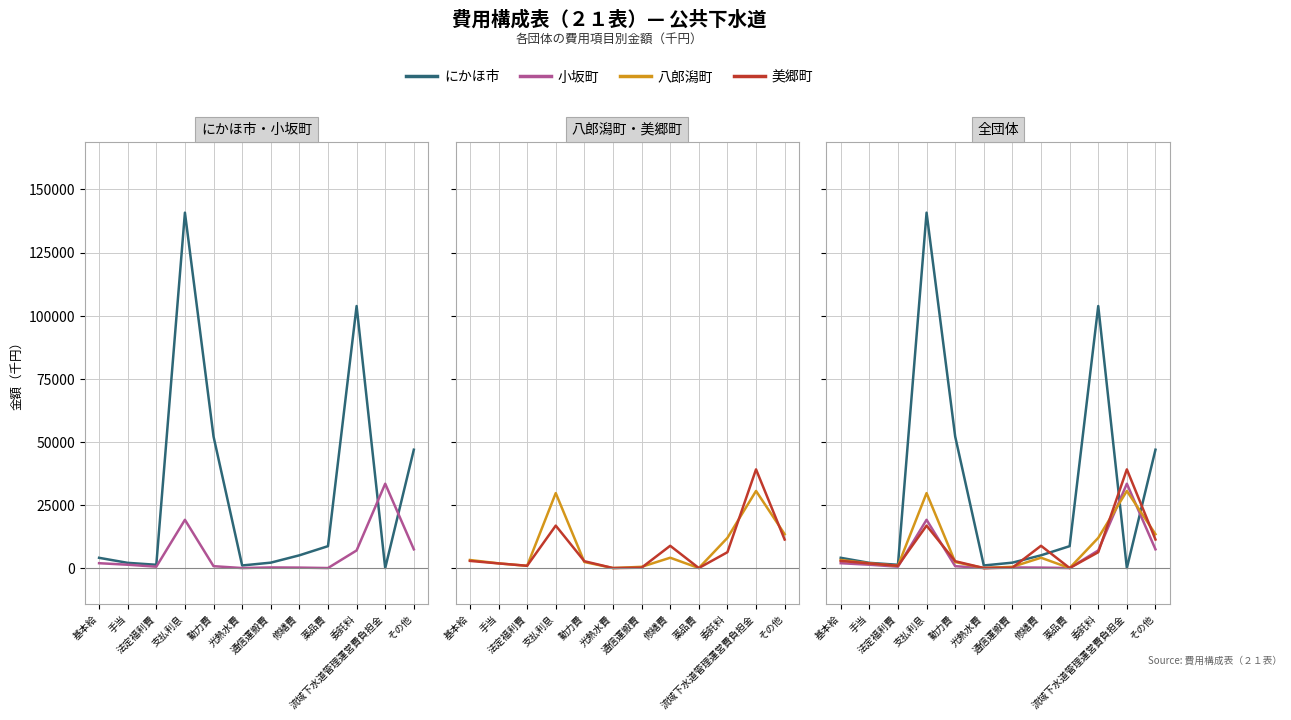

Which series has the largest range (max minus min)?

にかほ市